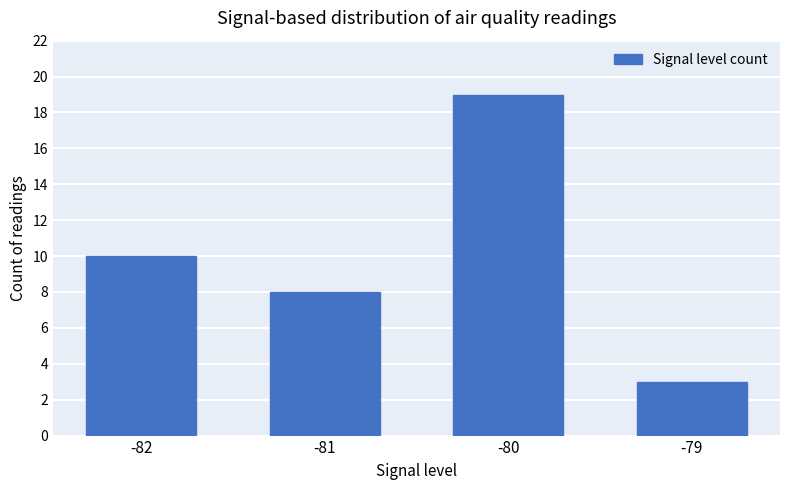

Rank the categories by value from highest to lowest.

-80, -82, -81, -79